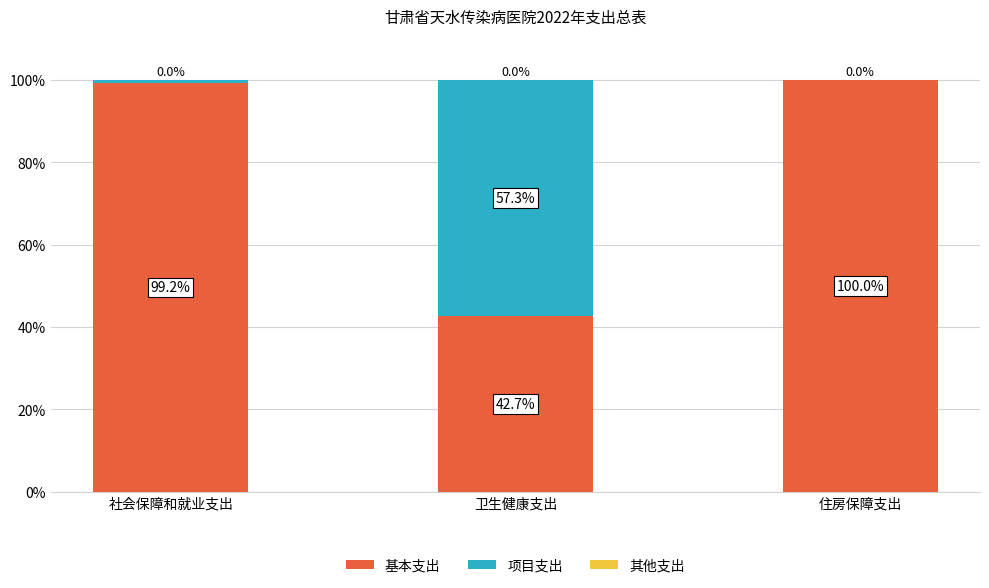

What is the sum of the 基本支出 values at 住房保障支出 and 社会保障和就业支出?

199.2